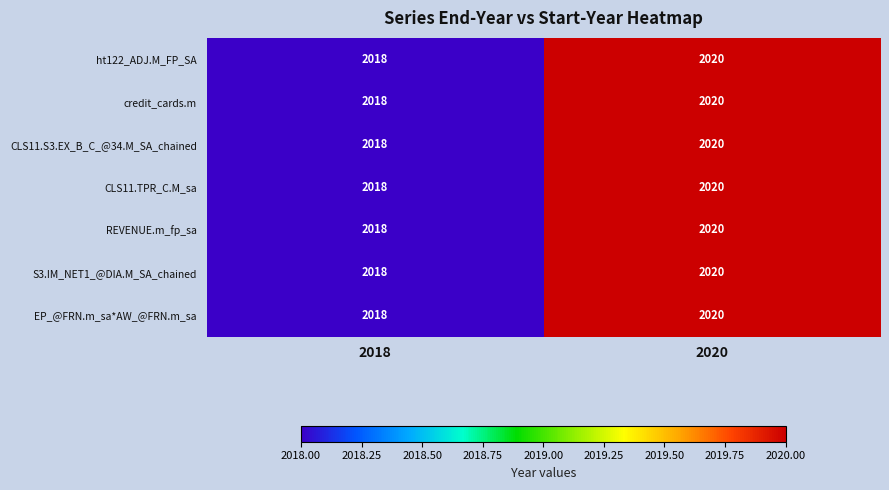

The value of EP_@FRN.m_sa*AW_@FRN.m_sa at 2020 is 2020. True or false?

True